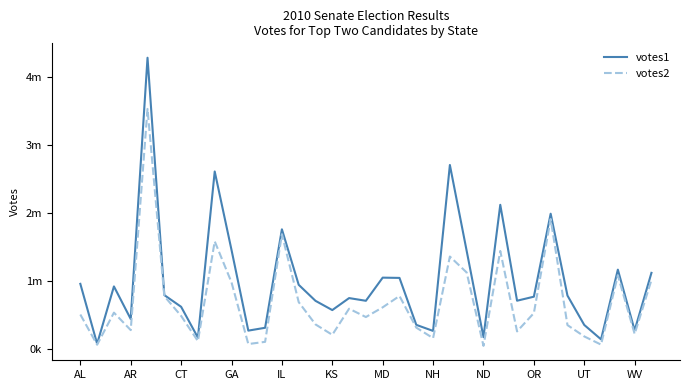

Reading left to right, extract all data points from this chart.

votes1: 964329	83201	926372	447562	4286722	799072	627085	173900	2615262	1462823	276928	318704	1765594	950244	714667	578768	755061	715304	1055387	1051495	361655	272703	2710735	1448003	181409	2125555	716347	775569	1995026	792133	360130	148444	1172924	280771	1125637
votes2: 513540	69762	540904	284362	3534879	783426	493158	123025	1588821	986338	79830	111924	1694093	695859	368202	215270	598885	476423	619204	785719	320996	166538	1365439	1131305	52854	1447848	265519	534362	1916703	358276	191657	71273	1088828	227960	1020860